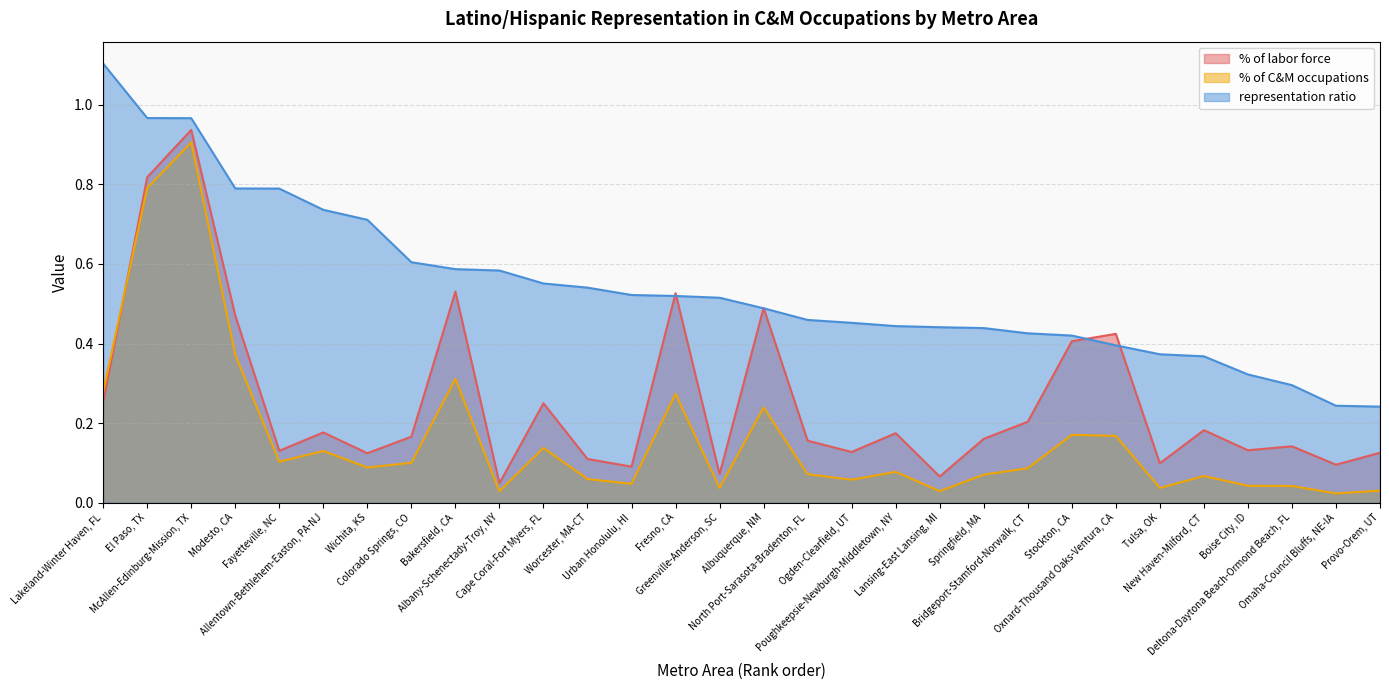

What is the label of the 13th point from the right?

Ogden-Clearfield, UT